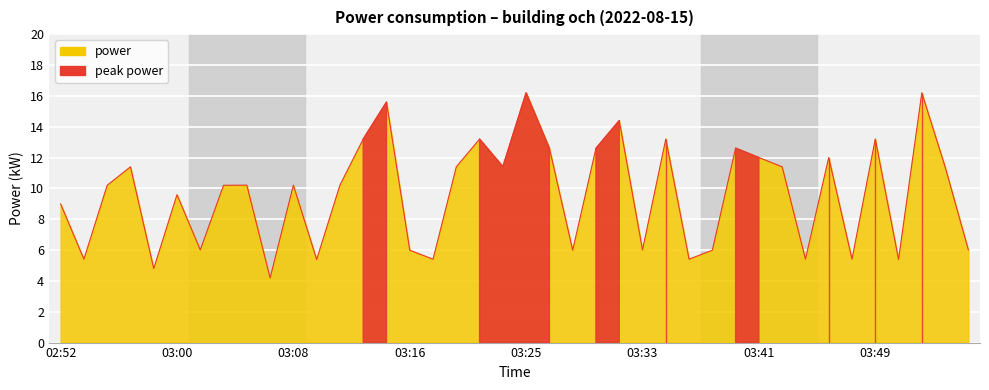

True or false: the data shows 15.6 at 03:15.

True